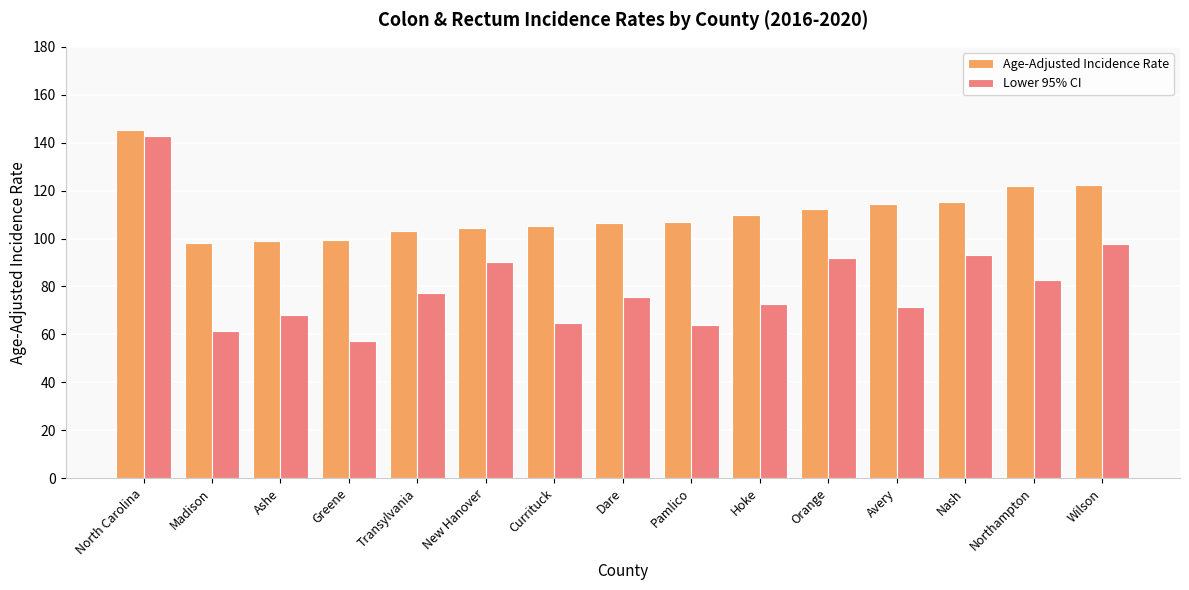

Which series has the largest total across all categories?

Age-Adjusted Incidence Rate